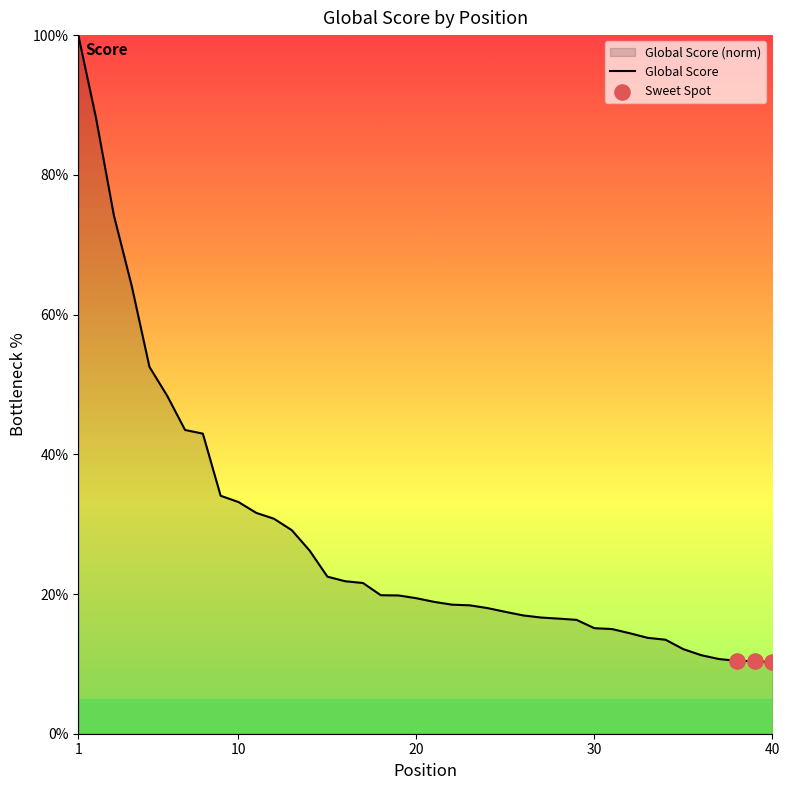

What is the change in value from 3 to 12?

-43.4